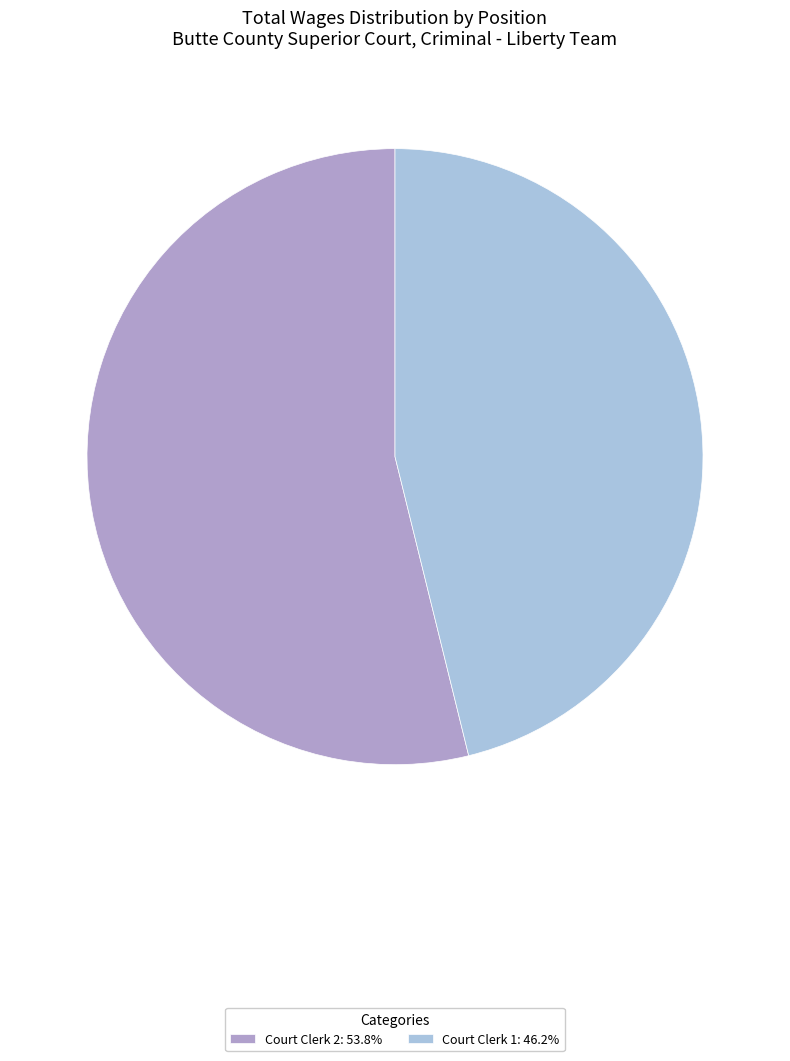

Which slice represents more than half of the pie?

Court Clerk 2